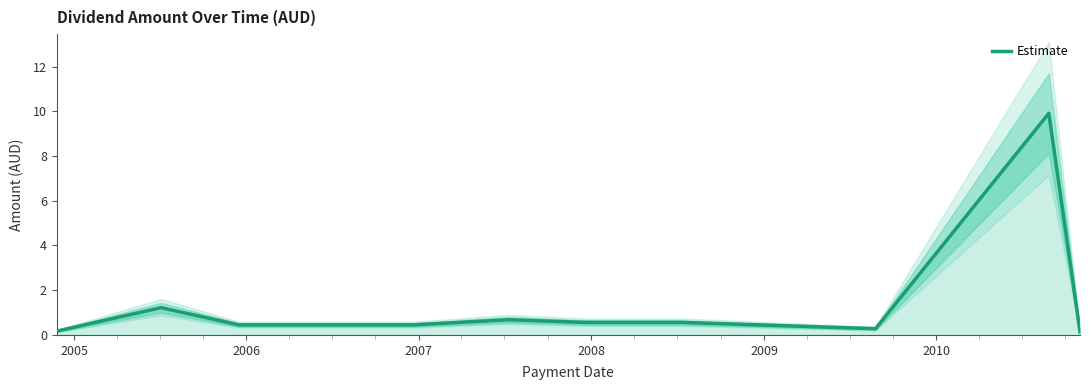

What is the highest value of the Estimate series?

9.9